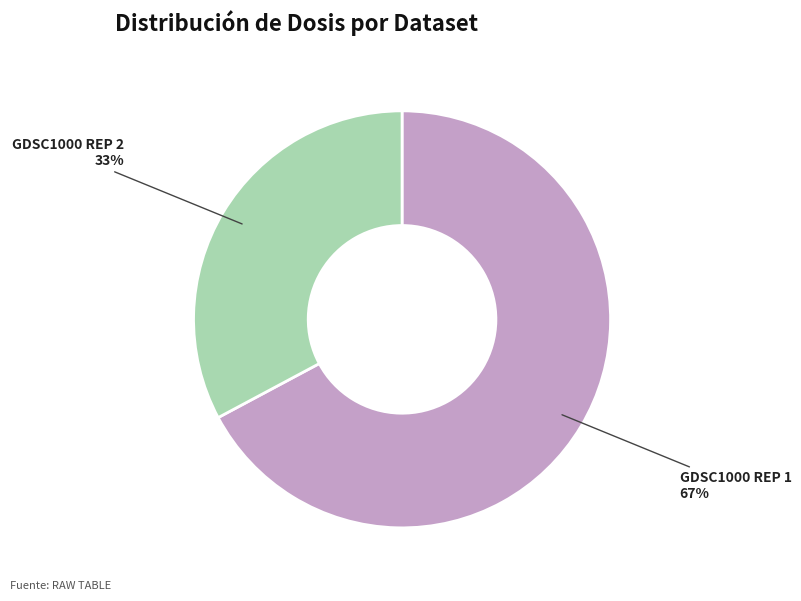

Does any single category account for the majority?

Yes